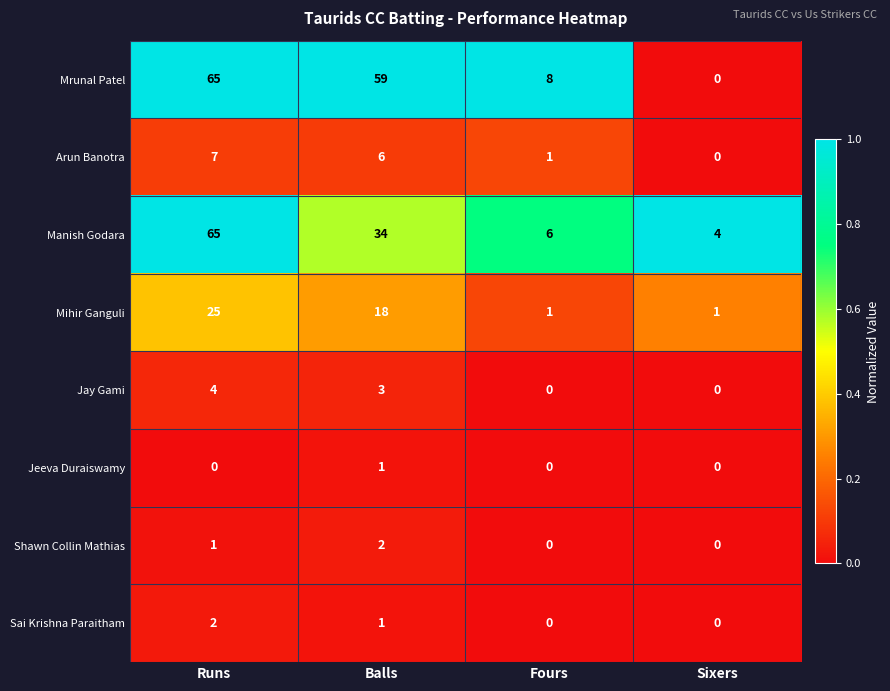

What is the average value of the Manish Godara series?

27